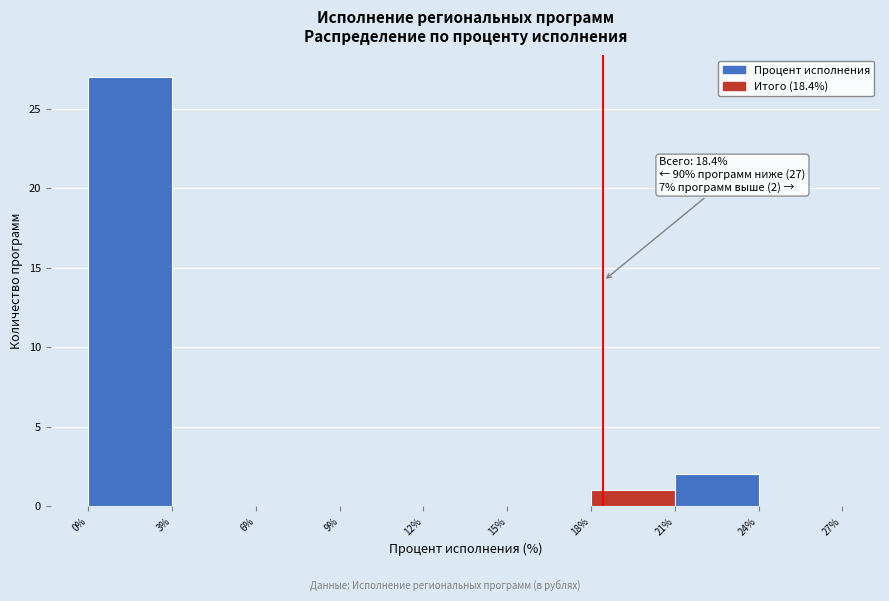

Over which range of the x-axis is the bar tallest?

0% to 3%